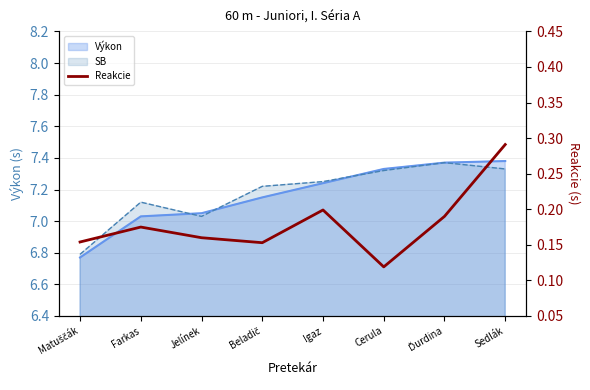

What is the label of the 5th point from the right?

Beladič